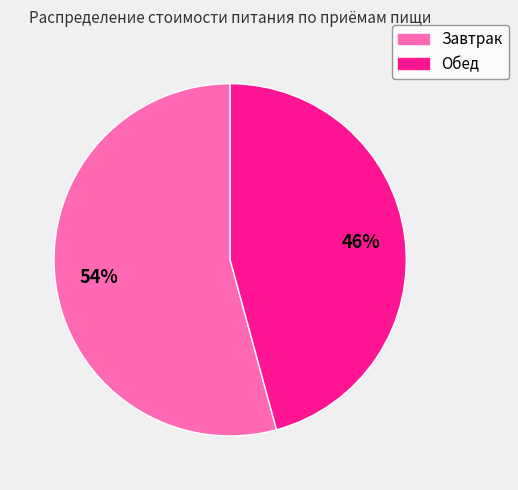

To the nearest percent, what percentage of the pie is Обед?

46%